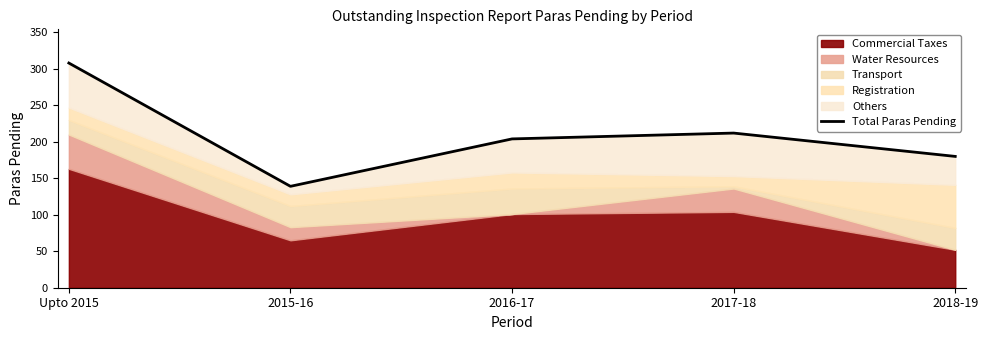

At which category does the data reach its first local valley?

2015-16